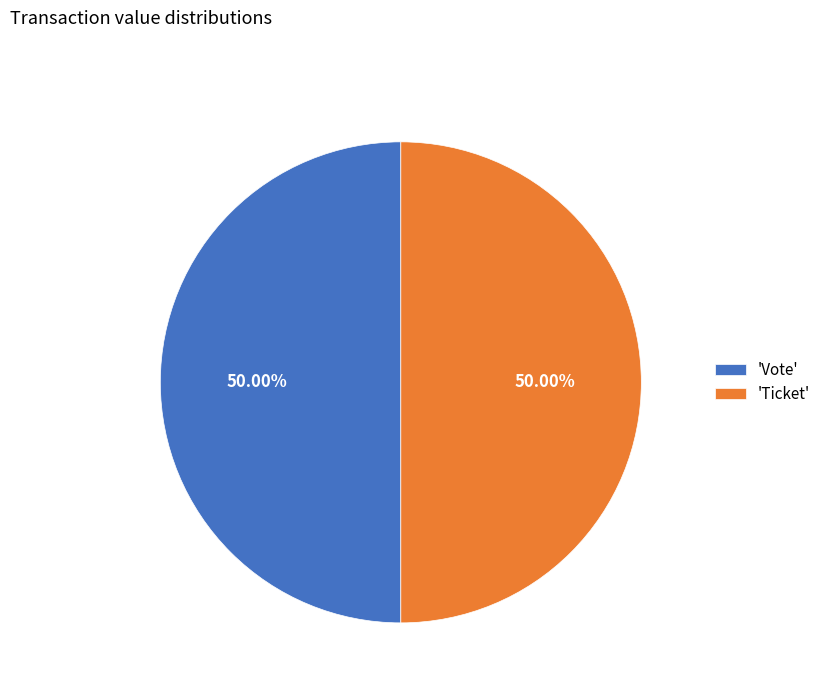

Is the sum of 'Vote' and 'Ticket' greater than half?

Yes